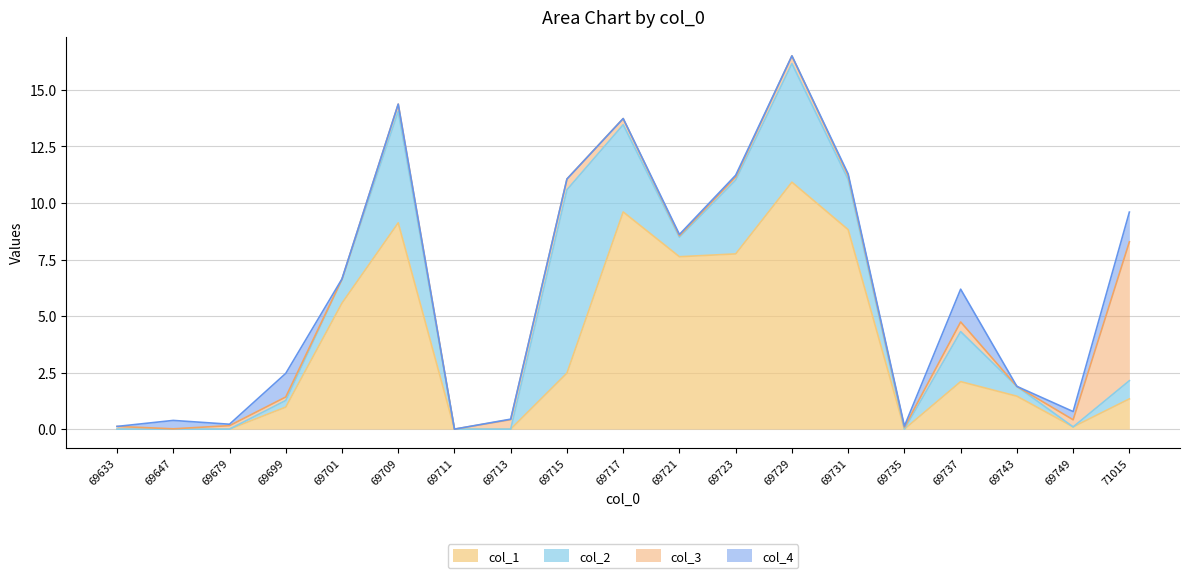

In col_4, how many points are higher than both neighbors (excluding endpoints)?

6